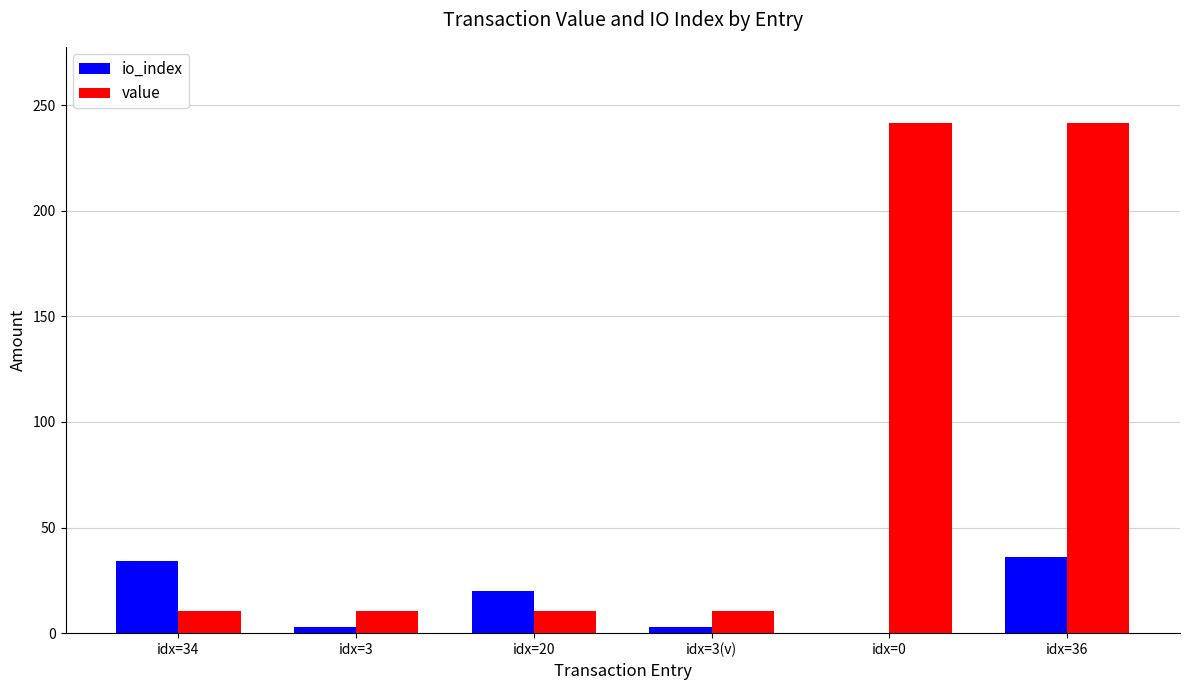

How many values in io_index are above zero?

5